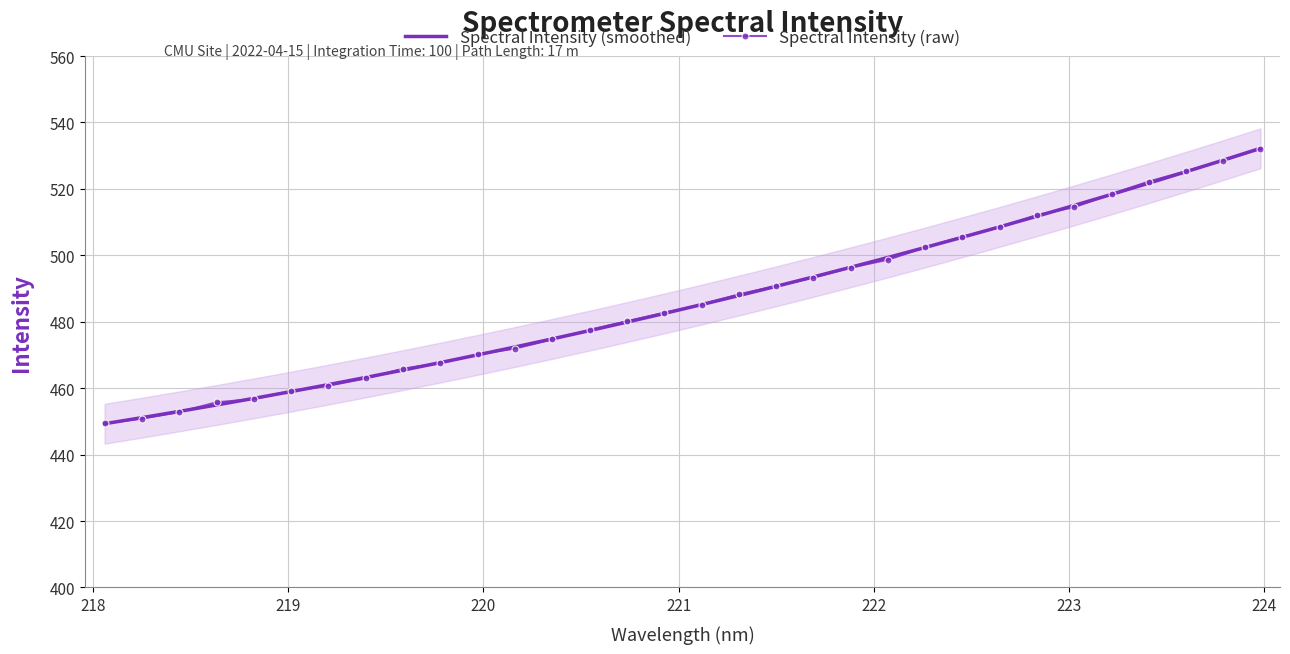

What is the sum of all Spectral Intensity (raw) values?

15560.9